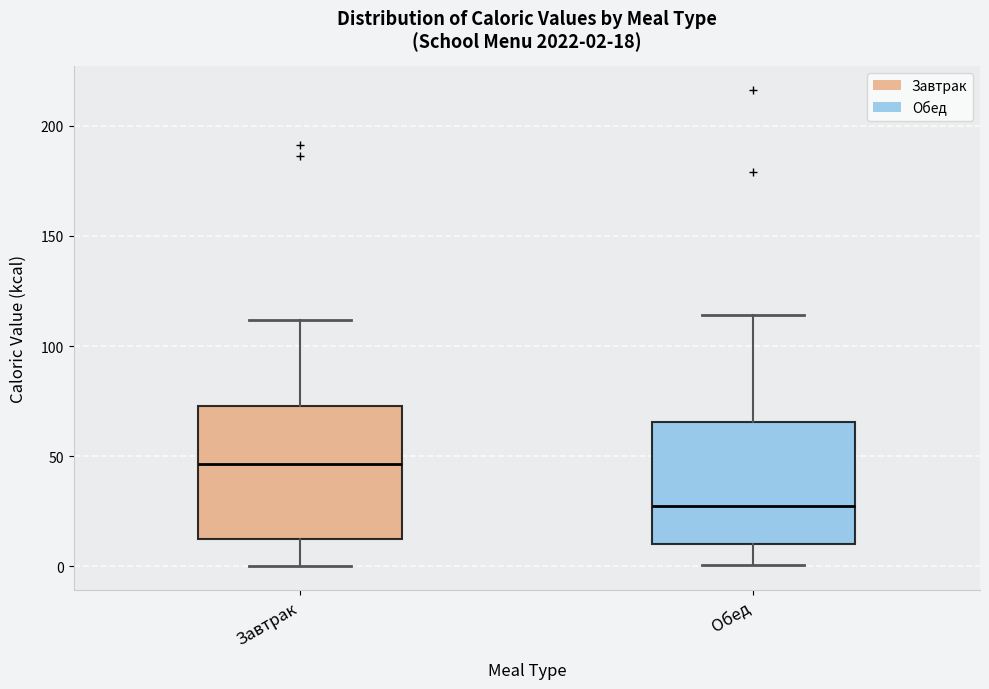

Which box has the lowest median line?

Обед